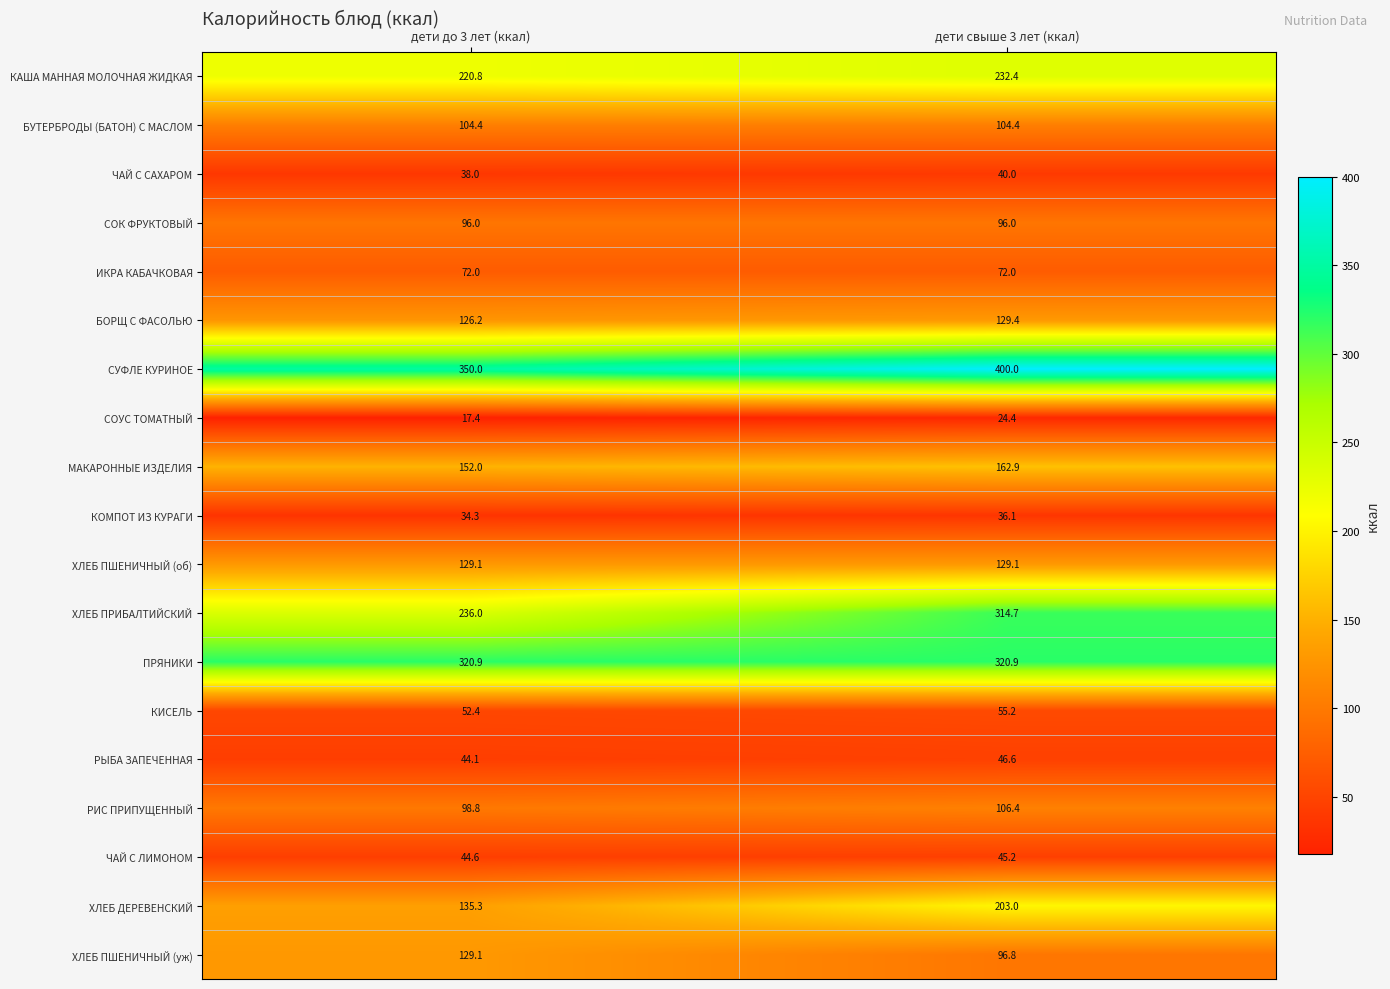

Which label corresponds to the largest value in the chart?

дети свыше 3 лет (ккал)